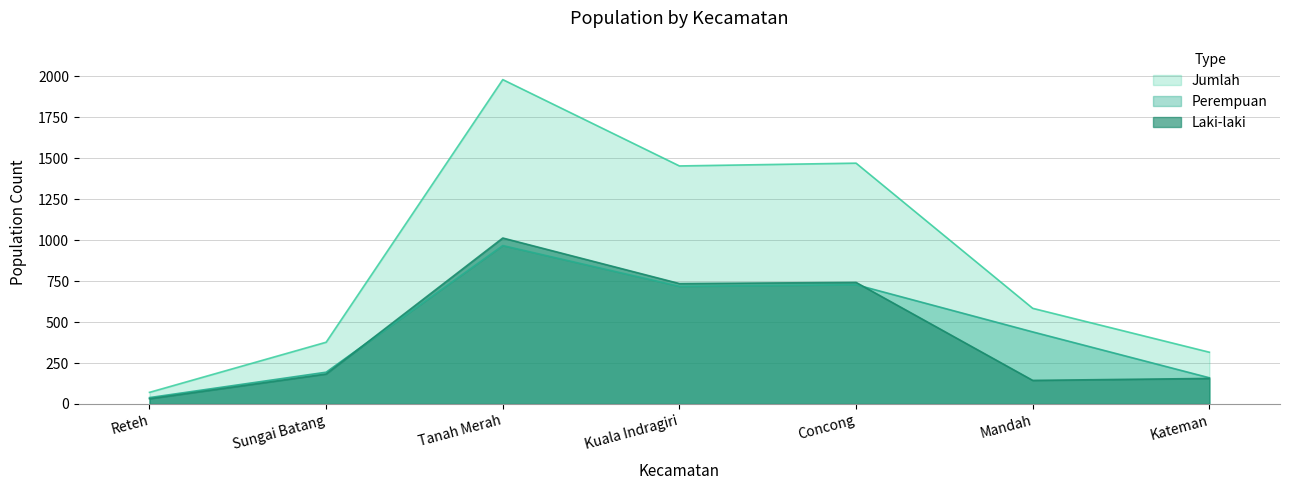

How many interior local valleys does the Perempuan series have?

1